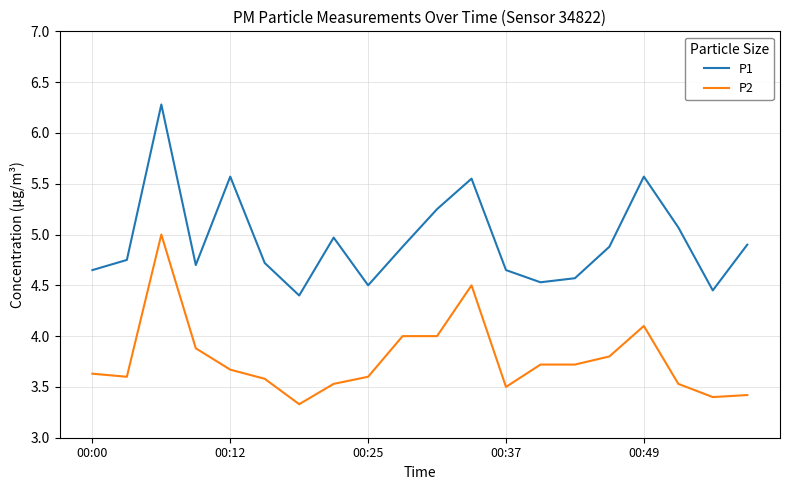

What is the difference between the maximum and minimum values in the P2 series?

1.7